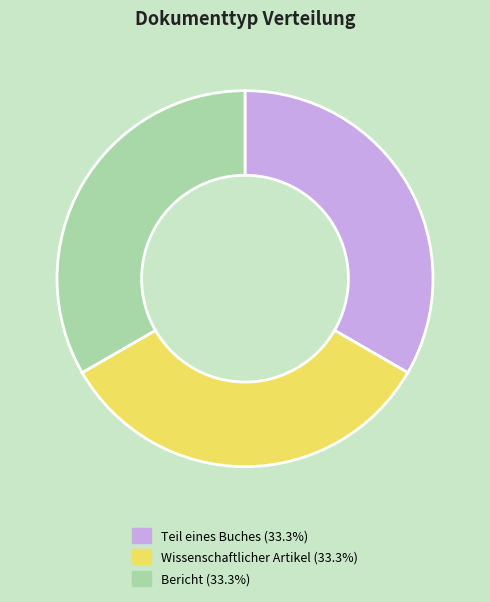

Is there a majority slice in this chart?

No